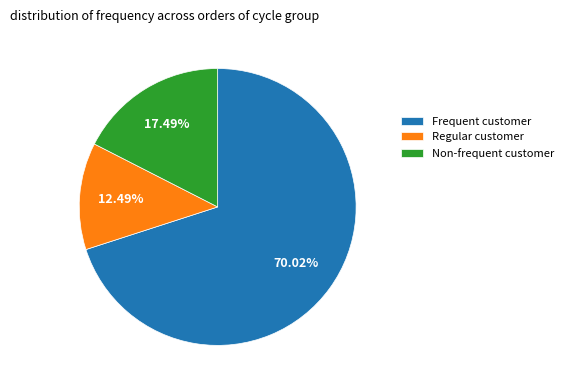

Is there a majority slice in this chart?

Yes